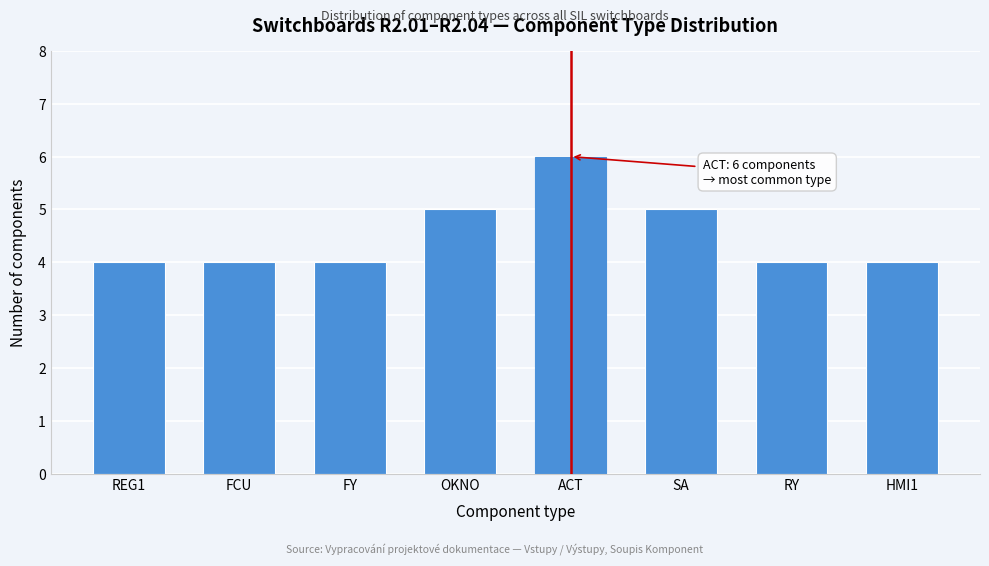

Reading left to right, transcribe all the data shown in this chart.

4	4	4	5	6	5	4	4